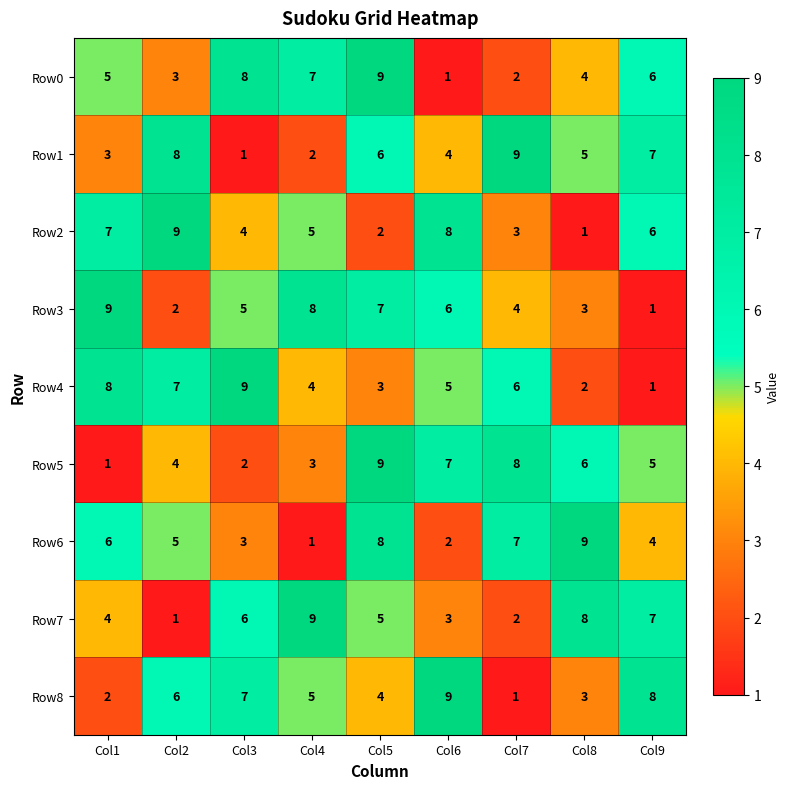

How many data points does each series have?

9